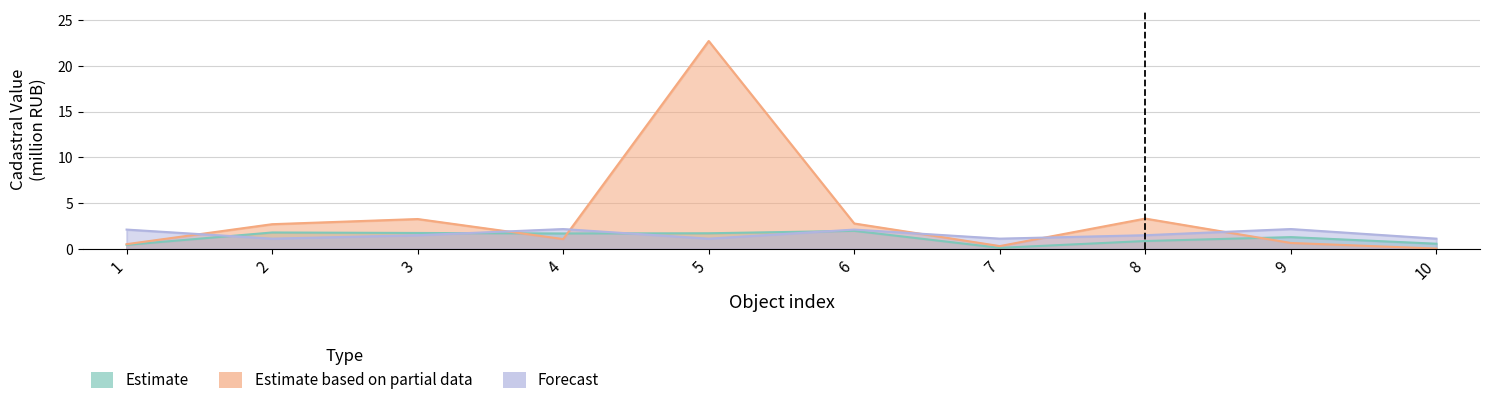

What are all the series names shown in the legend?

Estimate, Estimate based on partial data, Forecast